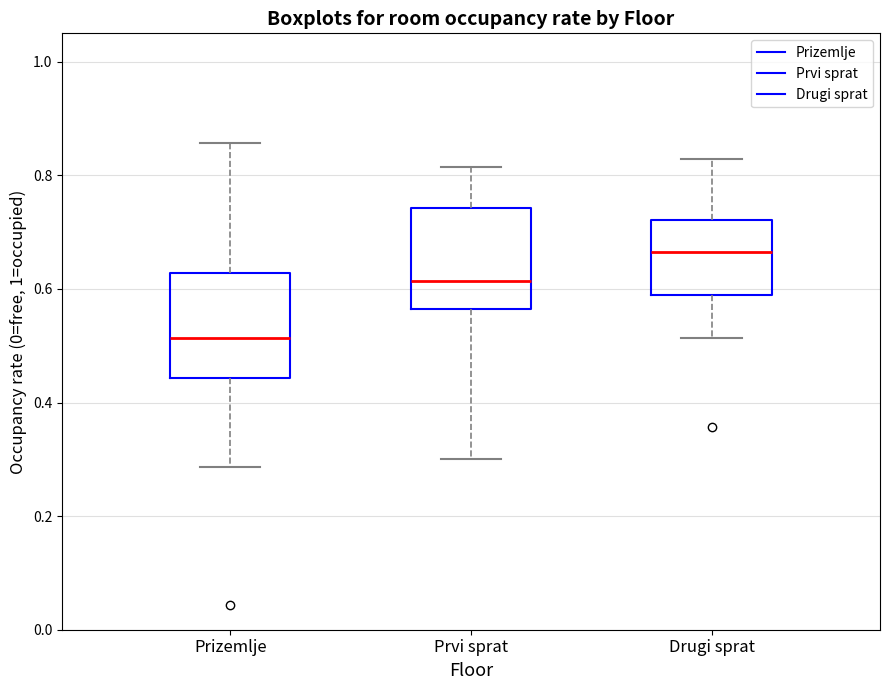

Reading left to right, transcribe this box plot: for each box, give where its median line is, the range the box spans, and where its two whiskers end, as read against the y-axis. The values are not printed on the chart, so give them approximately, as read against the axis.

Prizemlje: median 0.52, box 0.44 to 0.62, whiskers 0.28 to 0.86
Prvi sprat: median 0.62, box 0.56 to 0.74, whiskers 0.30 to 0.82
Drugi sprat: median 0.66, box 0.58 to 0.72, whiskers 0.52 to 0.82